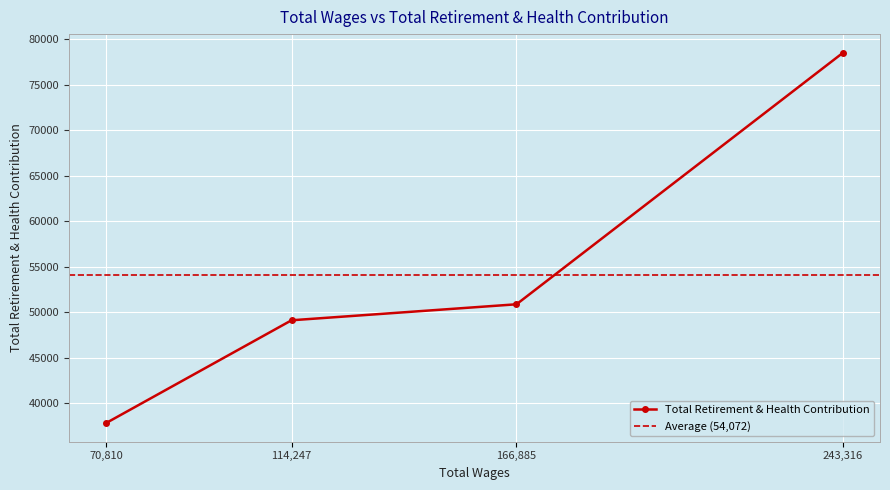

Between 243316.0 and 70810.0, which is larger?

243316.0